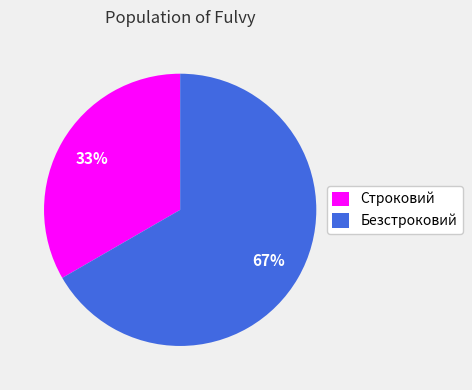

True or false: Безстроковий accounts for 57% of the total.

False